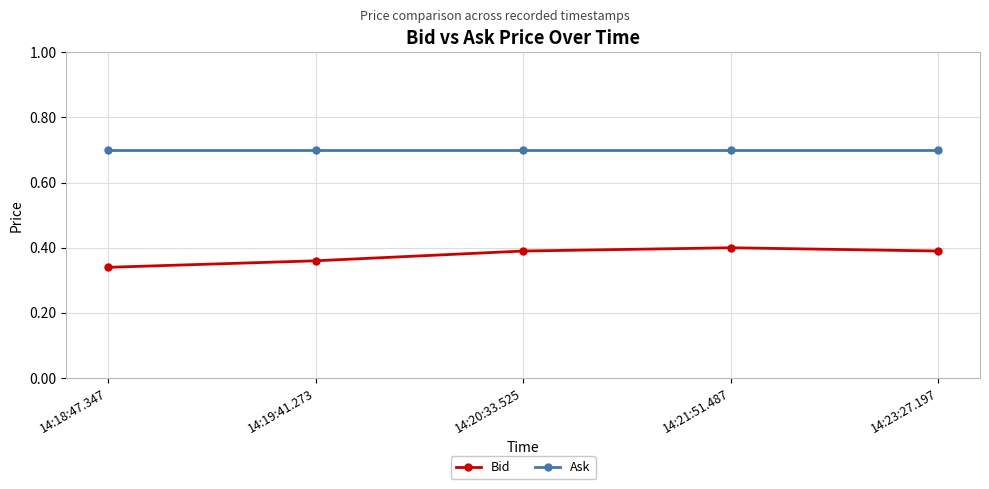

What value does the Ask series have at 14:23:27.197?

0.7